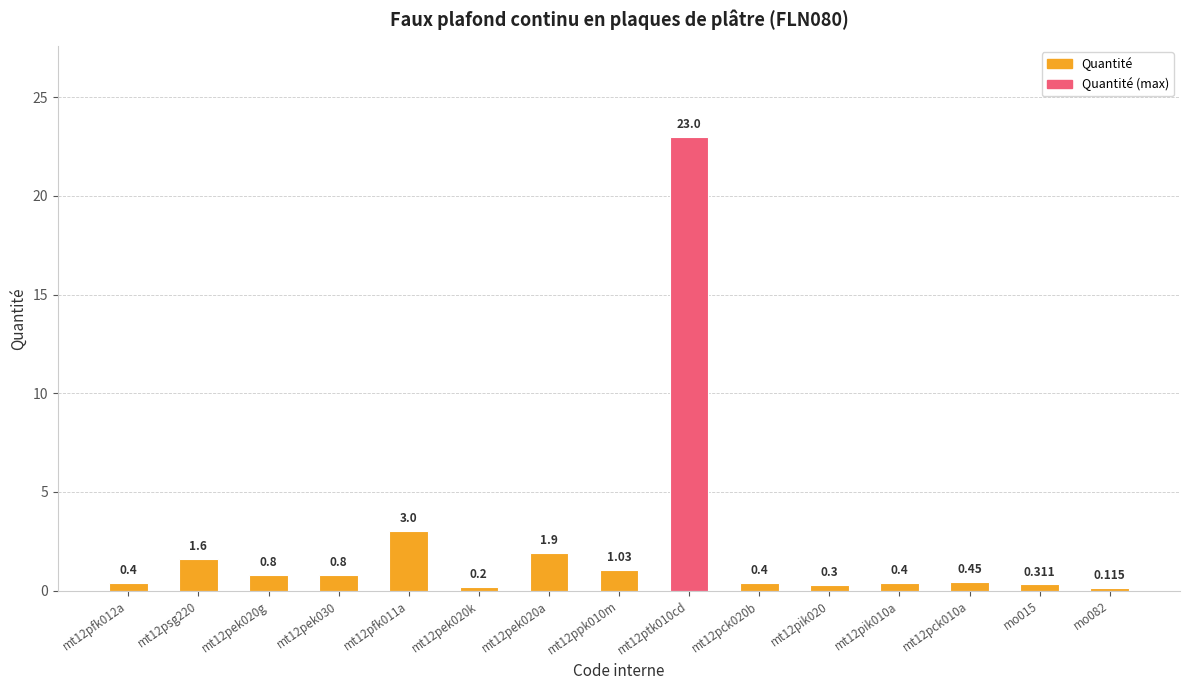

How many categories are shown in the chart?

15